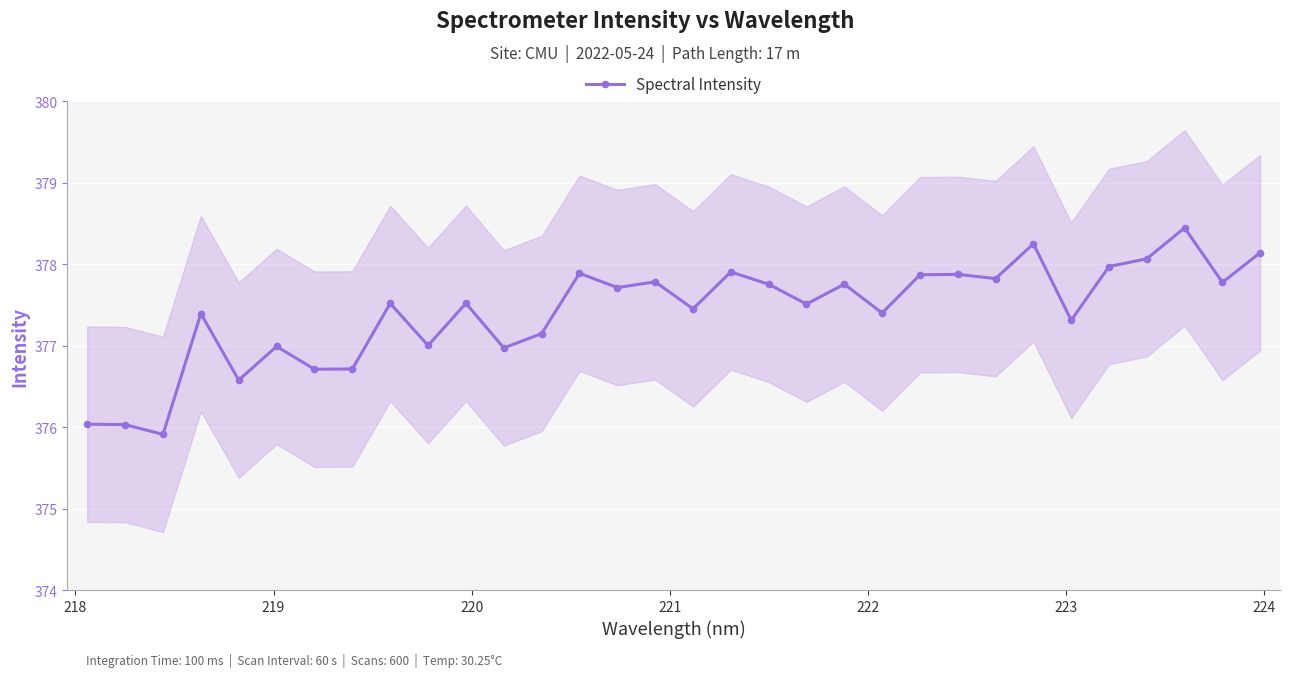

True or false: Spectral Intensity has more than 1 interior local peaks.

True